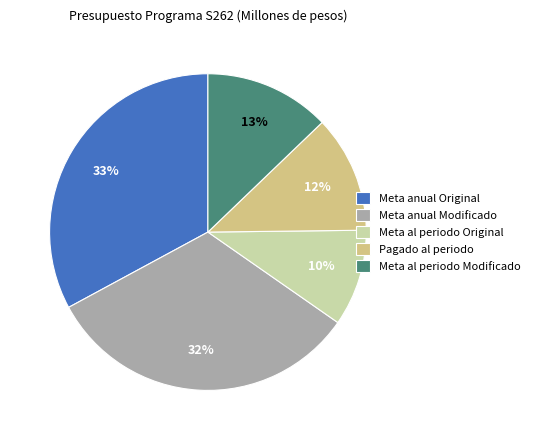

To the nearest percent, what portion does Meta al periodo Modificado represent?

13%